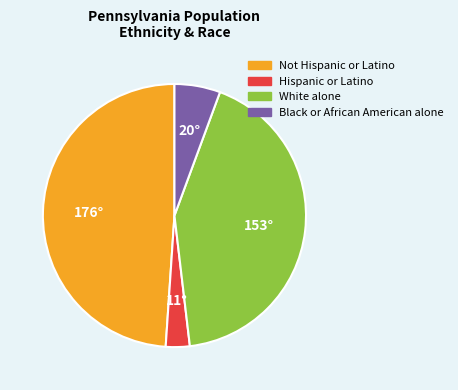

Is there a majority slice in this chart?

No